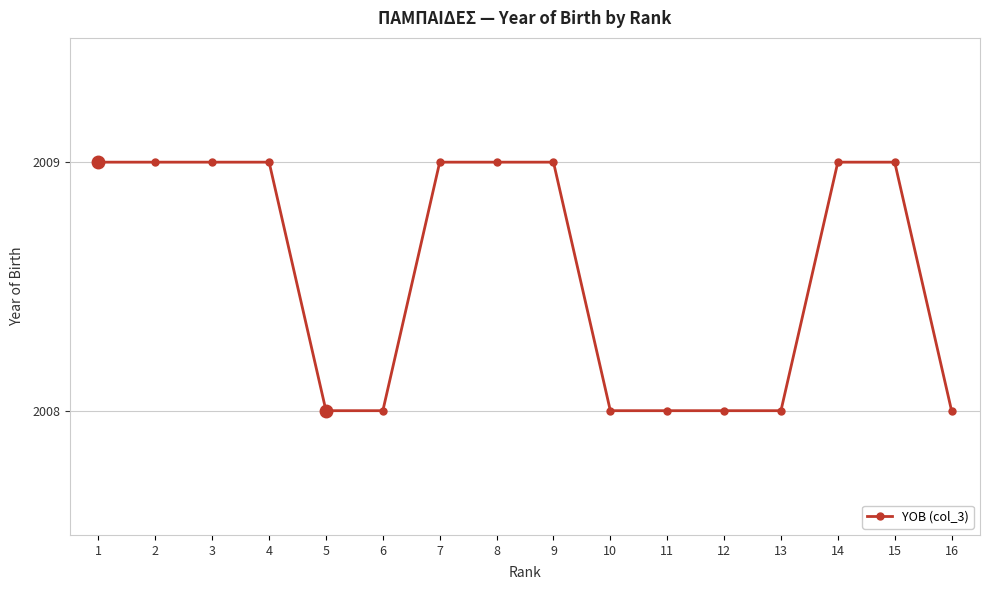

Reading right to left, transcribe all the data shown in this chart.

16=2008	15=2009	14=2009	13=2008	12=2008	11=2008	10=2008	9=2009	8=2009	7=2009	6=2008	5=2008	4=2009	3=2009	2=2009	1=2009